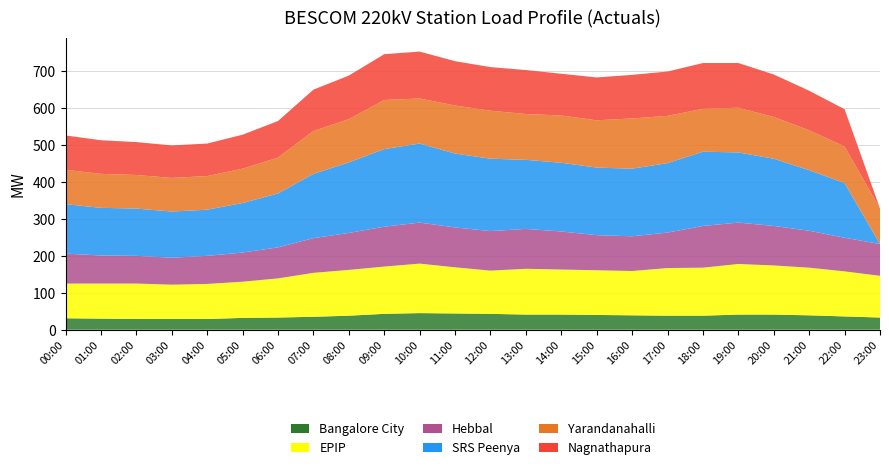

Reading left to right, extract all data points from this chart.

Bangalore City: 31	30	29	29	29	32	33	35	38	43	45	44	43	41	41	40	39	38	38	41	41	39	36	33
EPIP: 94	95	96	93	95	98	106	119	124	128	134	125	117	124	122	121	120	129	130	137	133	129	122	113
Hebbal: 81	76	75	73	76	79	84	94	100	108	111	108	107	108	103	95	94	96	113	112	107	100	91	86
SRS Peenya: 134	129	128	125	125	134	146	174	191	210	214	200	196	187	186	183	183	188	201	190	182	164	148	0
Yarandanahalli: 93	92	91	91	91	93	97	116	117	133	122	130	130	124	128	128	136	128	116	121	113	108	99	96
Nagnathapura: 93	91	89	88	88	92	99	112	118	124	127	120	118	119	113	116	118	120	124	121	115	107	101	0